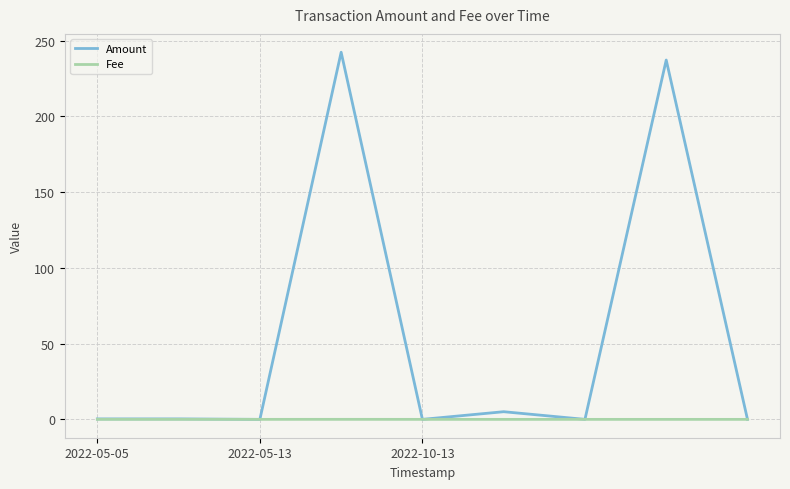

What is the maximum value shown in the chart?

242.3